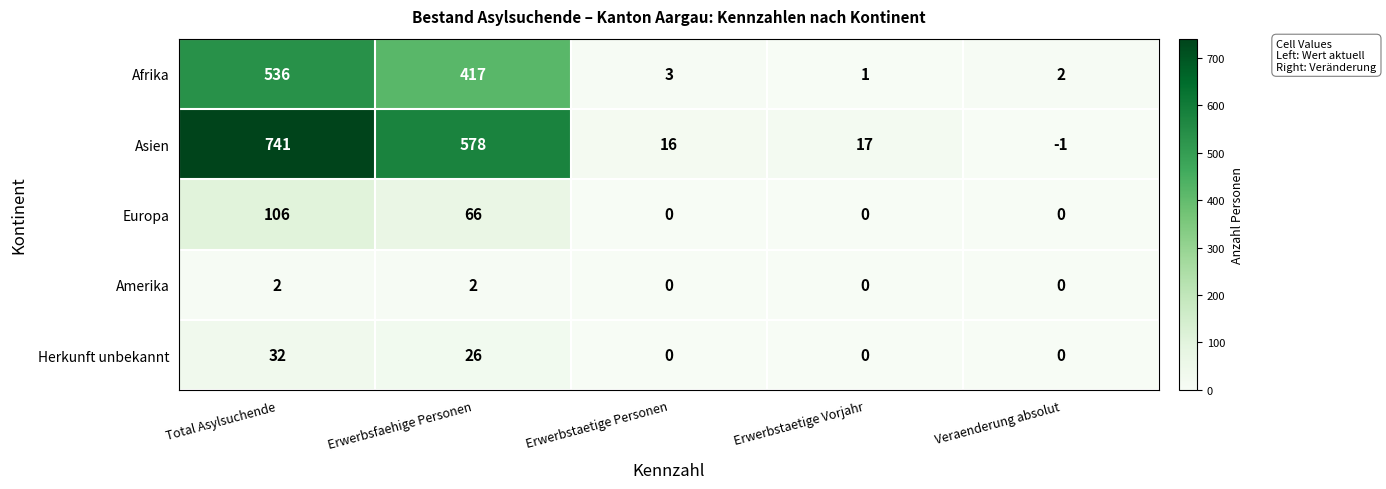

What is the sum of all Europa values?

172